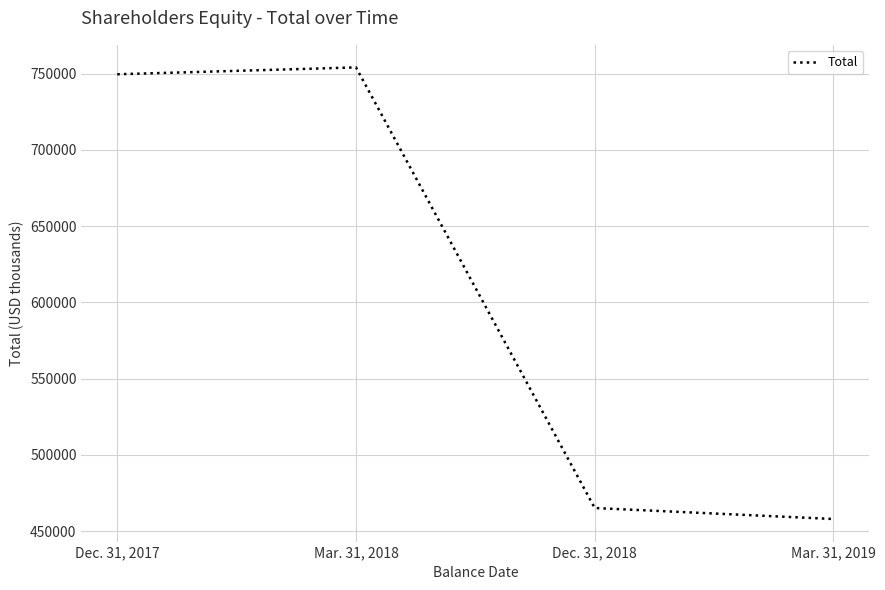

What is the change in value from Dec. 31, 2018 to Mar. 31, 2019?

-7204